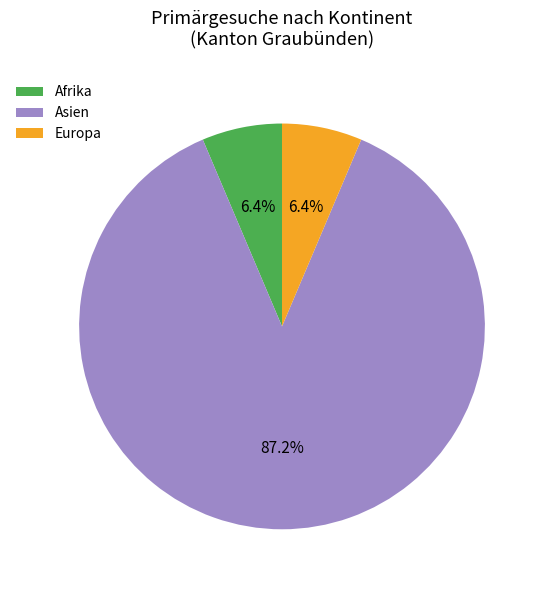

What percentage do Asien and Afrika together represent?

93.6%